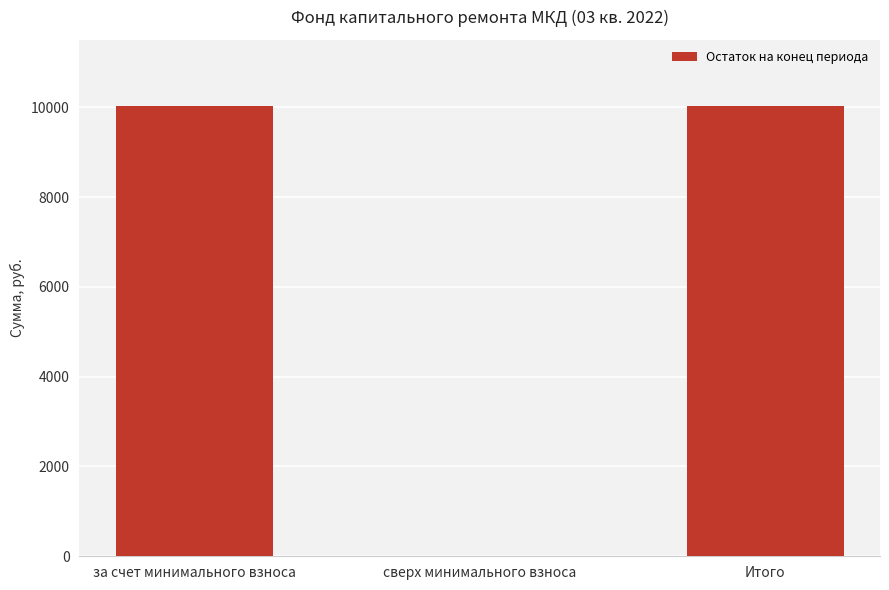

What value does the data have at за счет минимального взноса?

10023.0